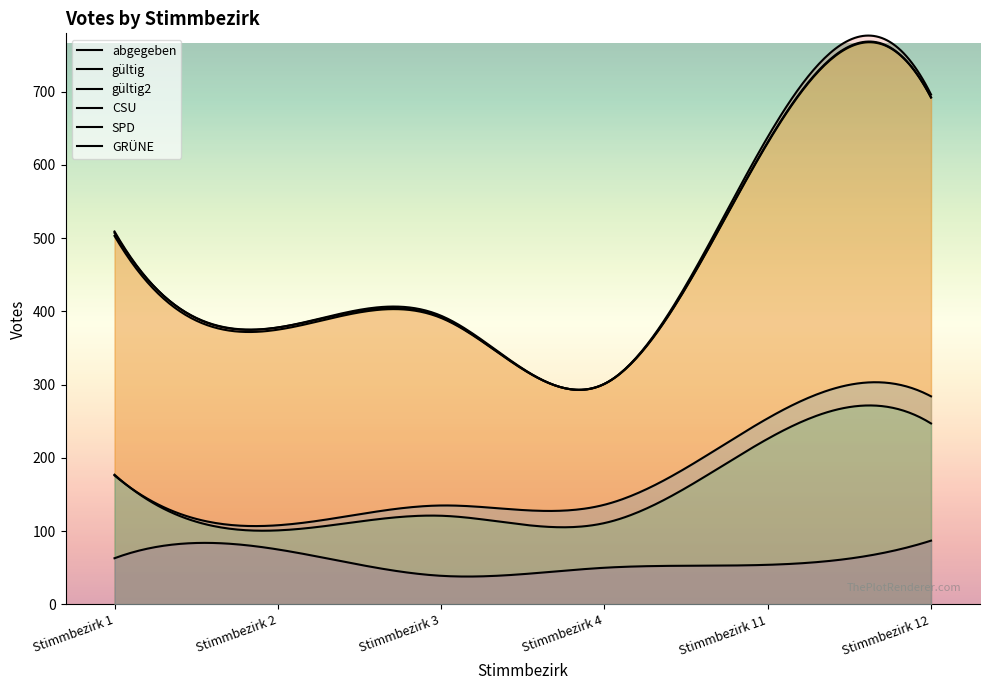

What is the highest value of the gueltig2 series?

692